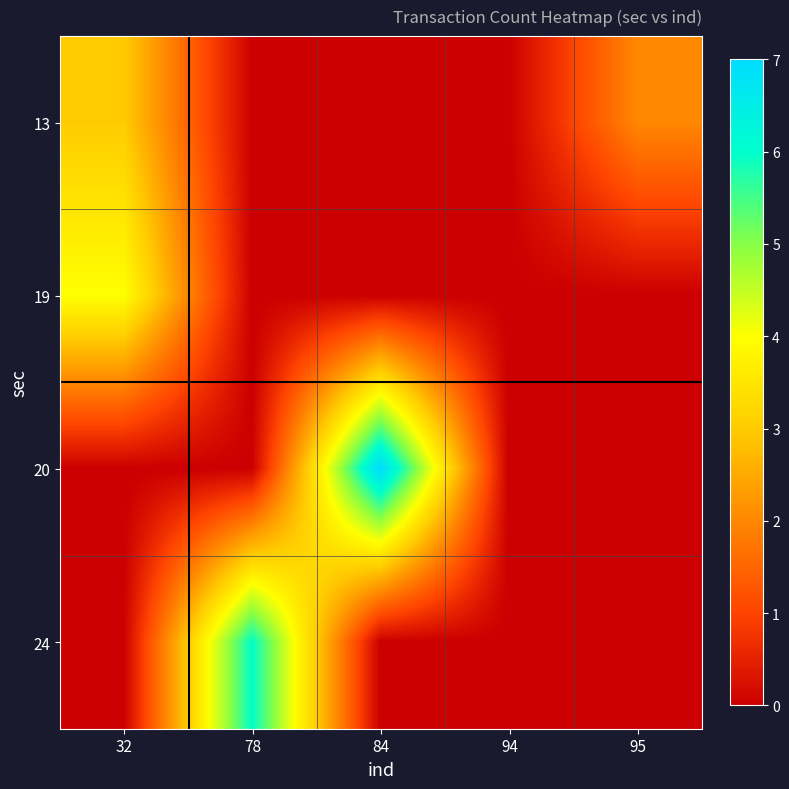

List the series in order of their peak value, lowest first.

13, 19, 24, 20